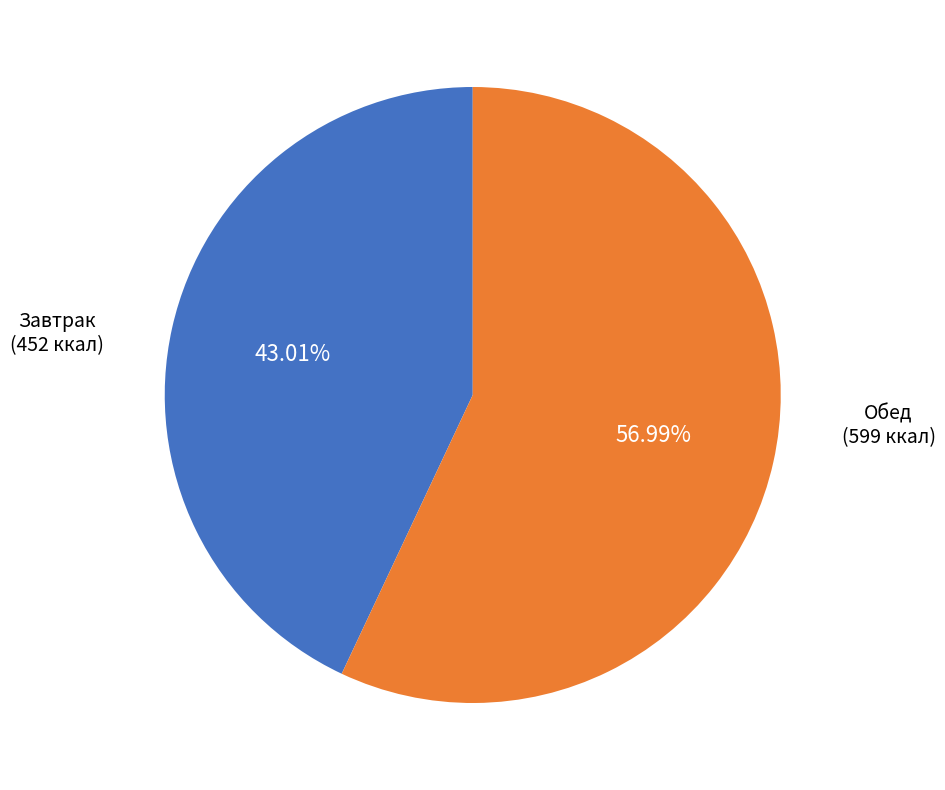

Is there a majority slice in this chart?

Yes